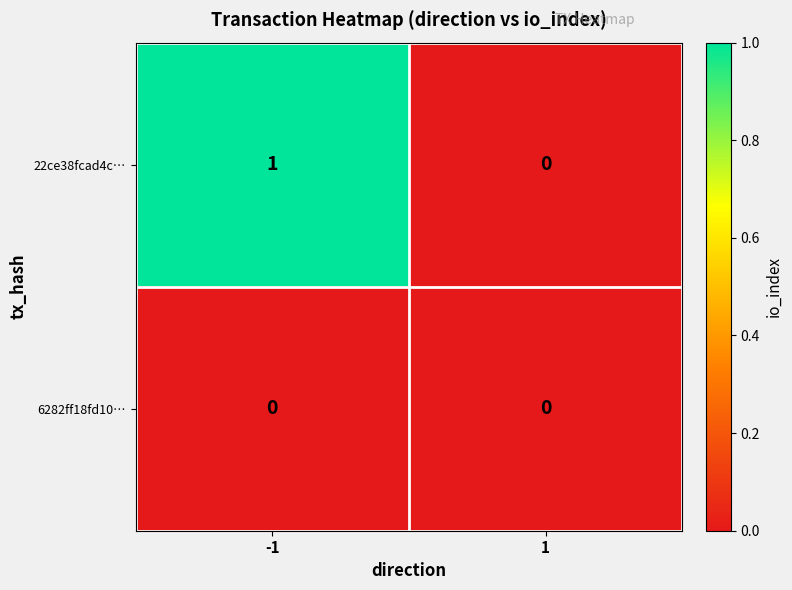

Is it true that 22ce38fcad4c… equals 1 at -1?

True